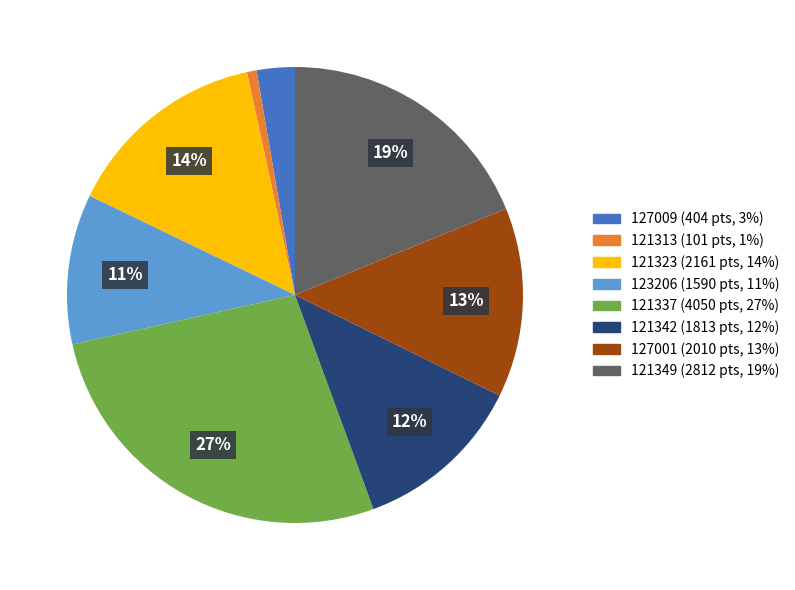

Is there any slice that represents more than half of the pie?

No